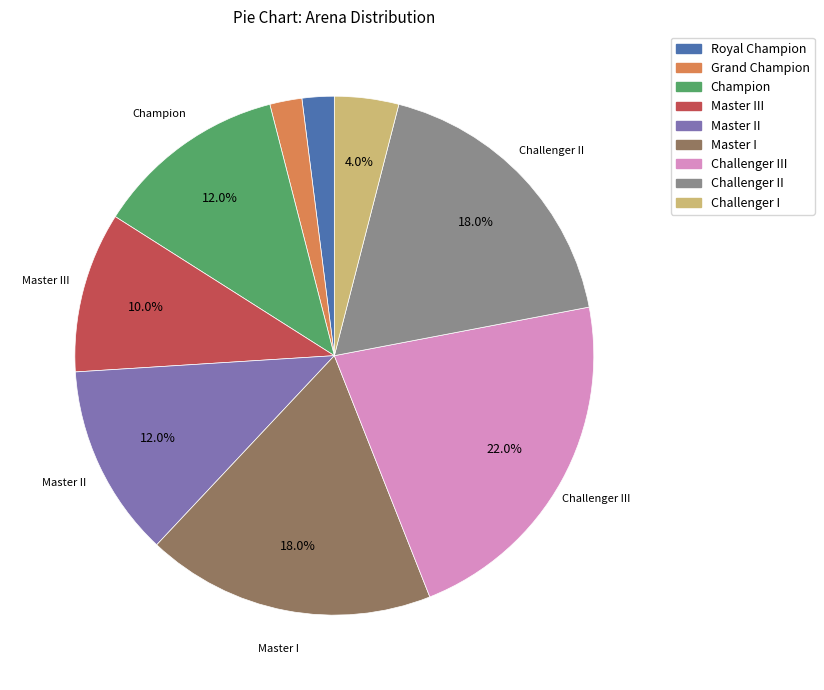

Is there any slice that represents more than half of the pie?

No